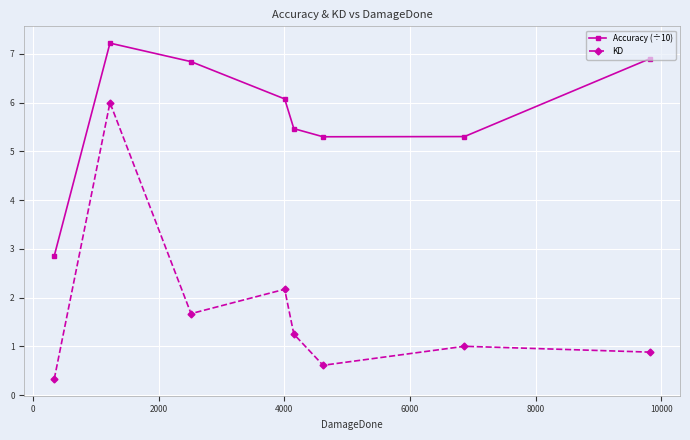

How many lines are shown in the chart?

2